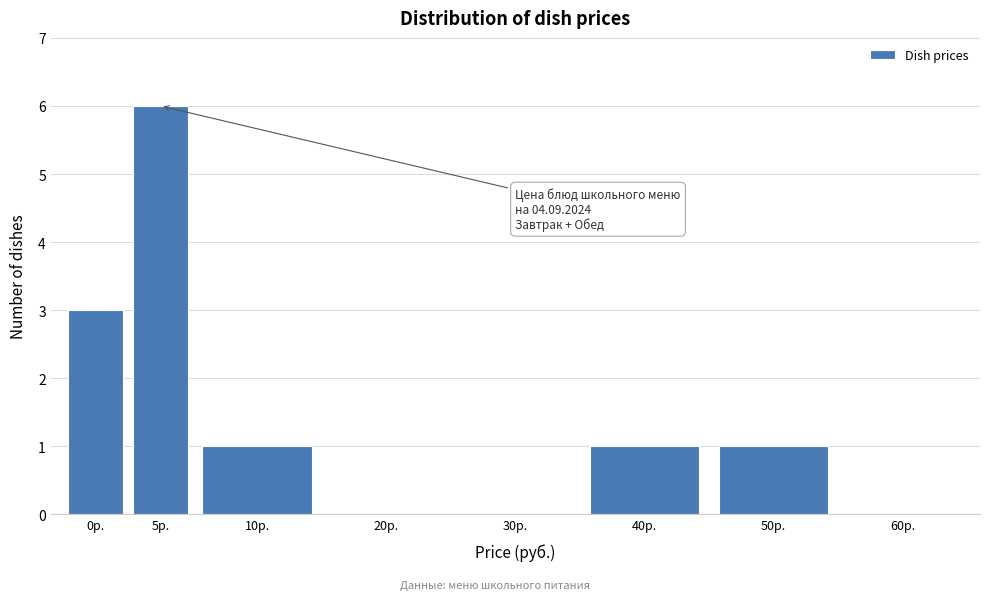

Reading left to right, transcribe all the data shown in this chart.

0р.=3	5р.=6	10р.=1	20р.=0	30р.=0	40р.=1	50р.=1	60р.=0